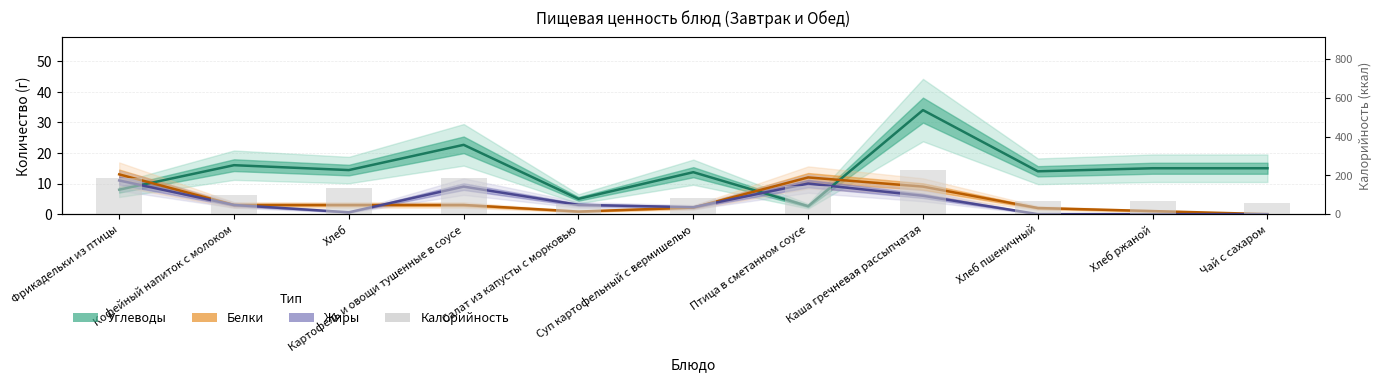

What is the total value across all series at Фрикадельки из птицы?

216.0